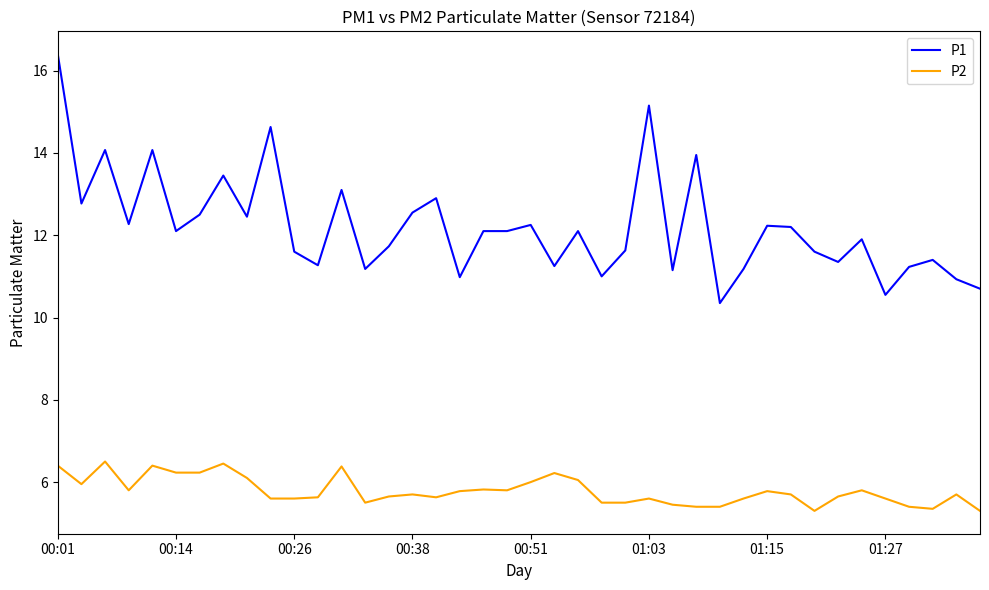

What is the lowest value of the P2 series?

5.3